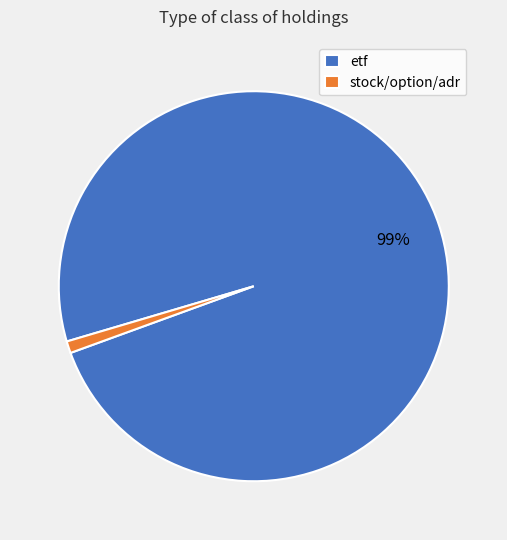

What is the majority slice?

etf